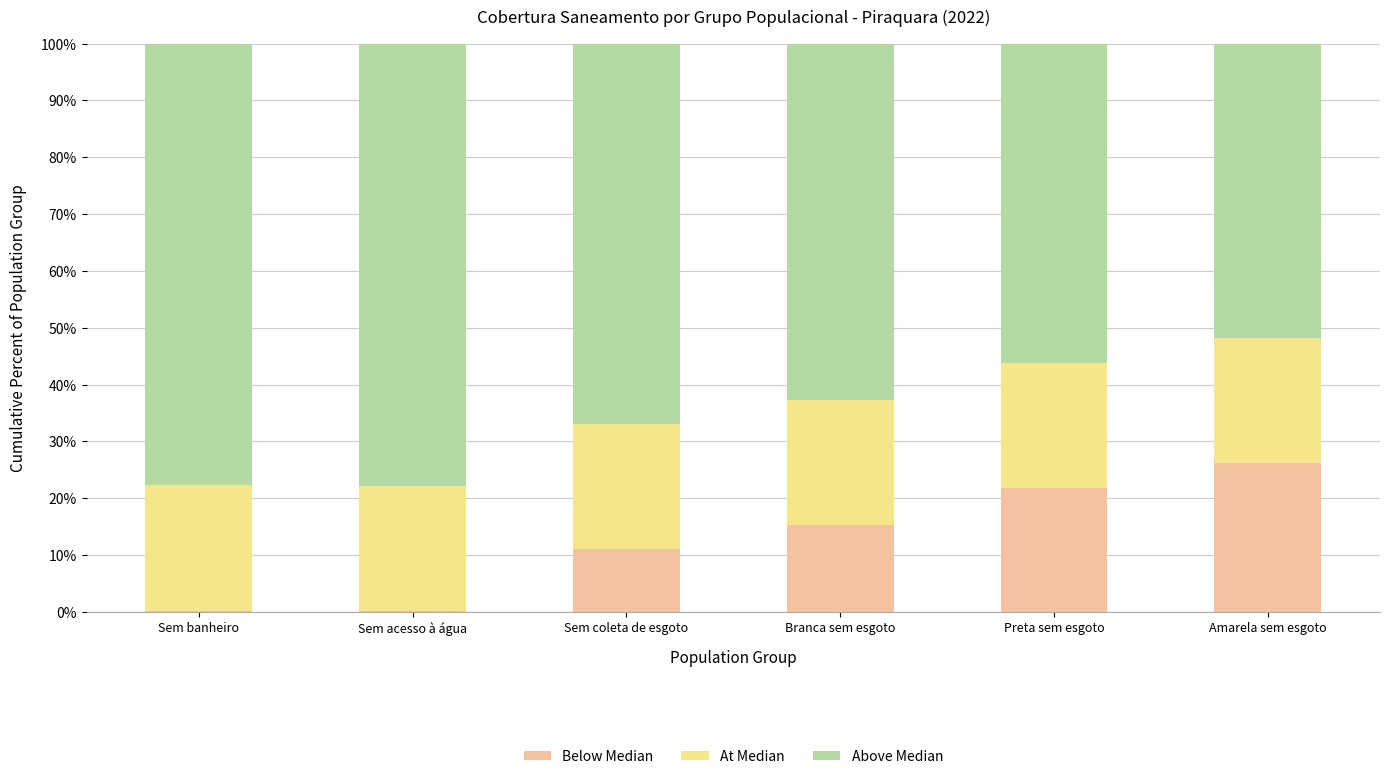

At Sem banheiro, list the series in order from smallest to largest.

Below Median, At Median, Above Median